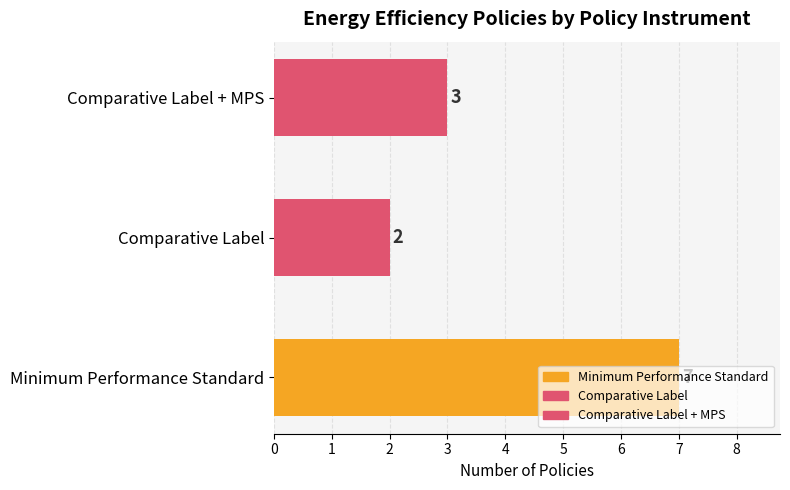

The value at Minimum Performance Standard is 7. True or false?

True